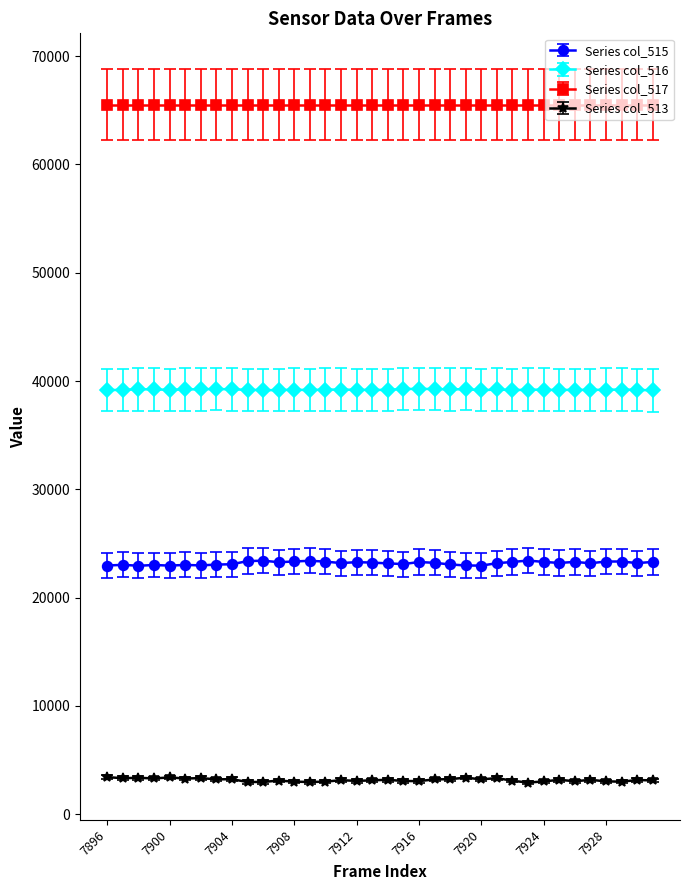

Rank the series by their maximum value, from highest to lowest.

Series col_517, Series col_516, Series col_515, Series col_513